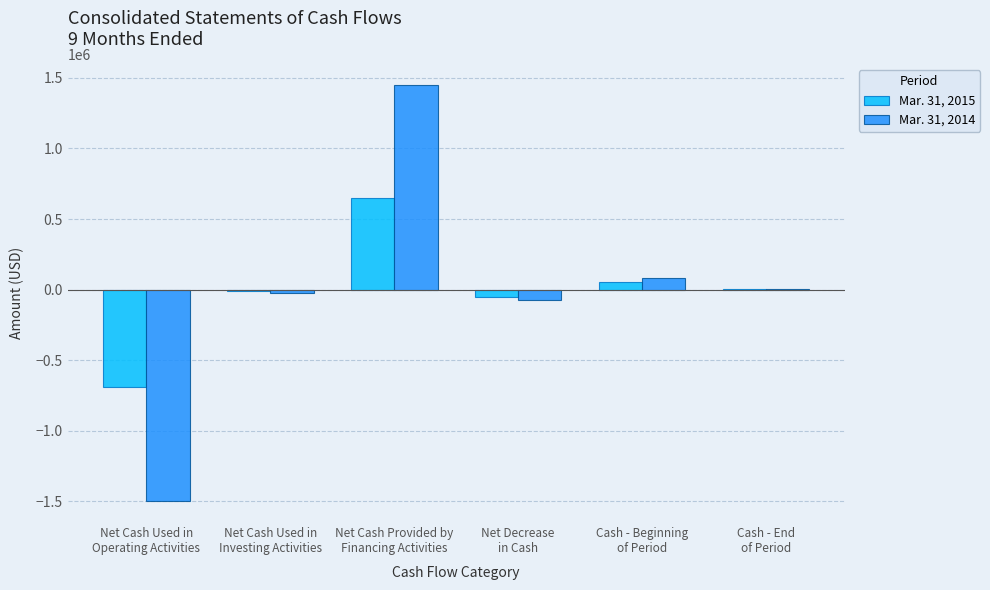

What is the sum of all Mar. 31, 2014 values?

-65985